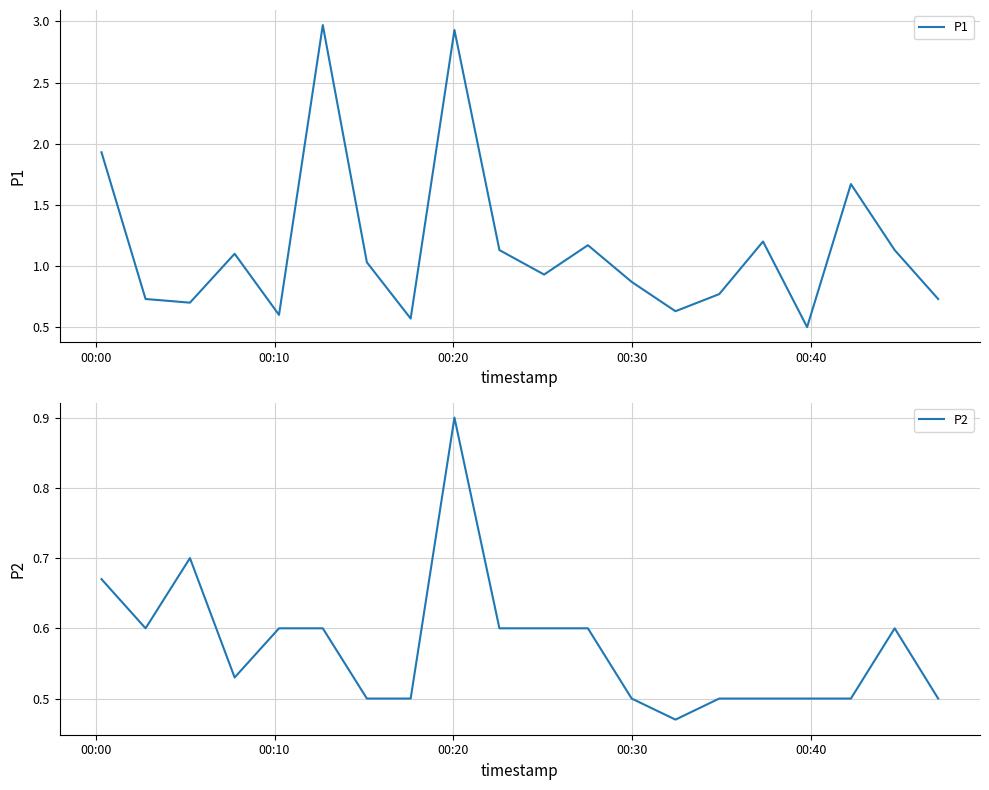

Which series has the largest total across all categories?

P1